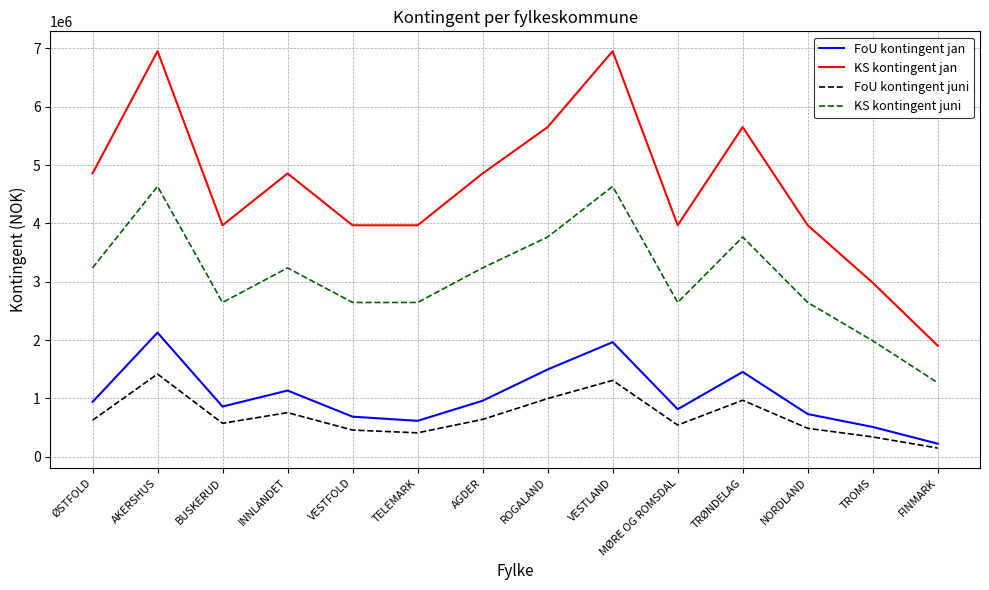

What value does the FoU kontingent jan series have at TELEMARK?

616866.2